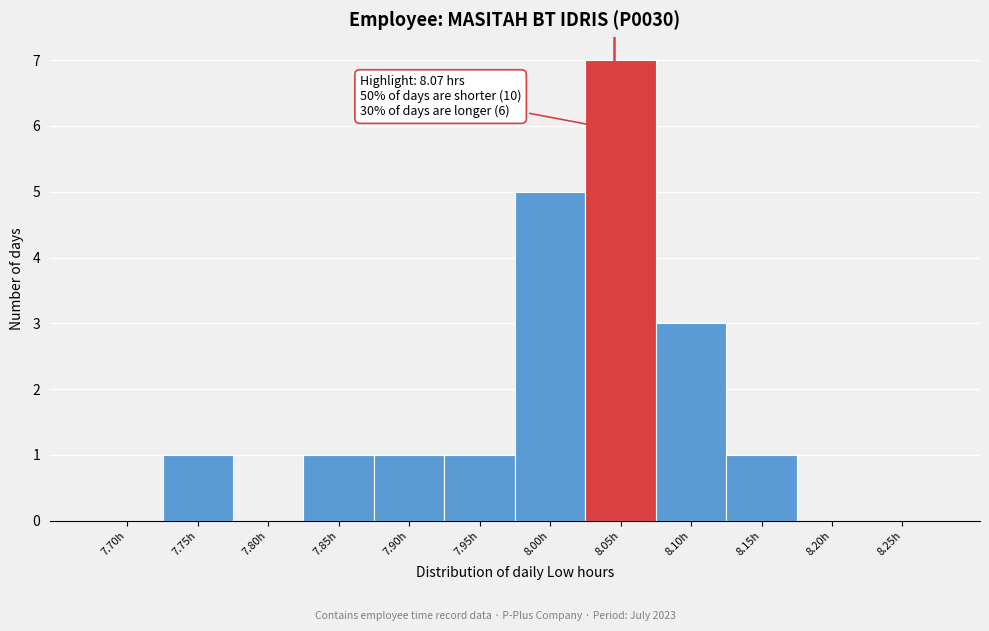

Reading right to left, transcribe all the data shown in this chart.

8.25h=0	8.20h=0	8.15h=1	8.10h=3	8.05h=7	8.00h=5	7.95h=1	7.90h=1	7.85h=1	7.80h=0	7.75h=1	7.70h=0